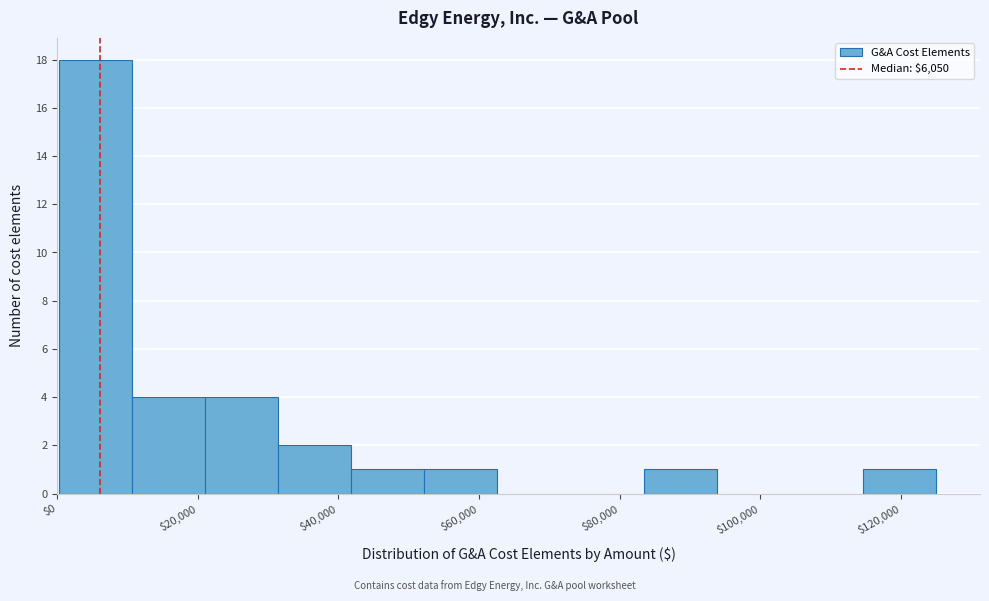

Reading left to right, transcribe this chart: for each bar, give the range it covers on the x-axis and its height. Neither the bar edges nor the heights are printed on the chart, so give them approximately, as read against the axes.

200 to 10600: 18
10600 to 21000: 4
21000 to 31400: 4
31400 to 41800: 2
41800 to 52200: 1
52200 to 62600: 1
62600 to 73000: 0
73000 to 83400: 0
83400 to 93800: 1
93800 to 104200: 0
104200 to 114600: 0
114600 to 125000: 1